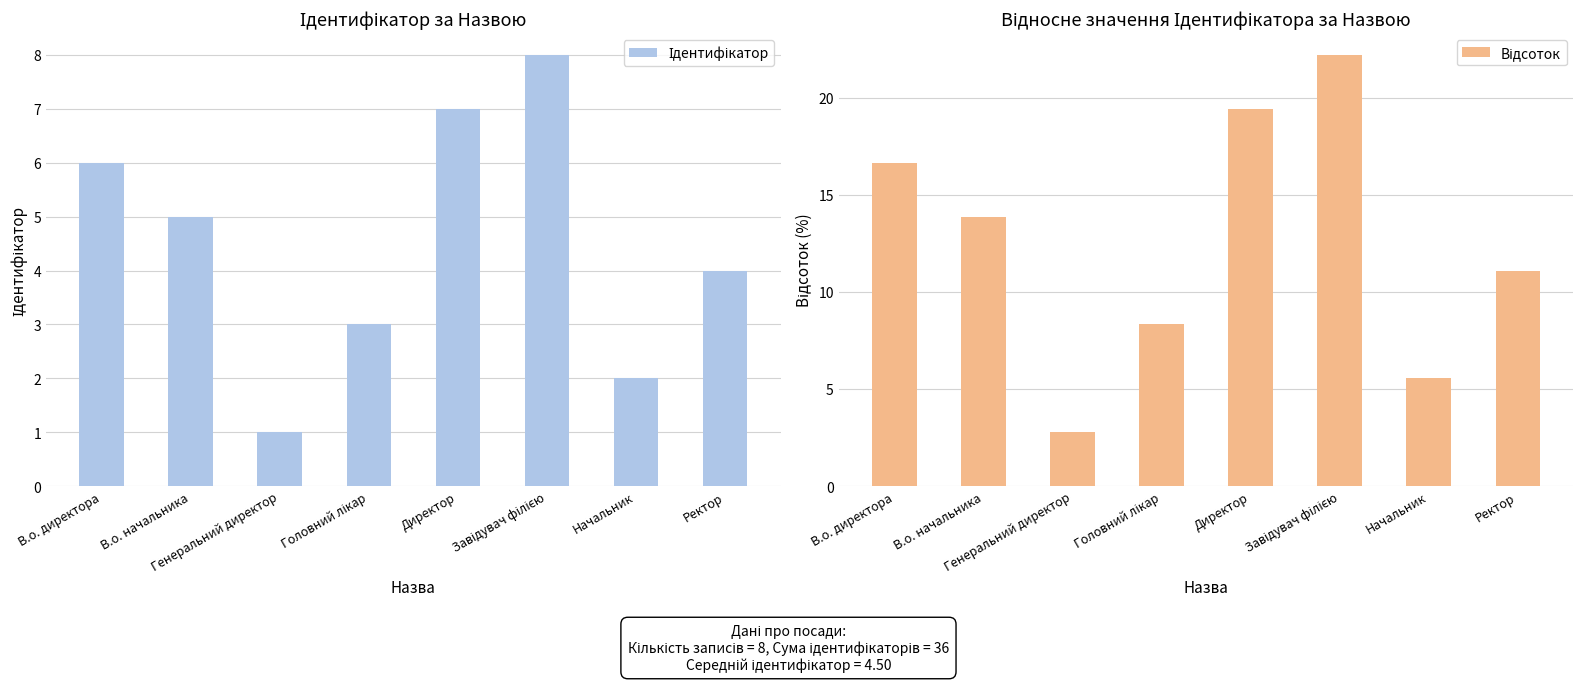

What is the difference between the maximum and minimum values in the Ідентифікатор series?

7.0